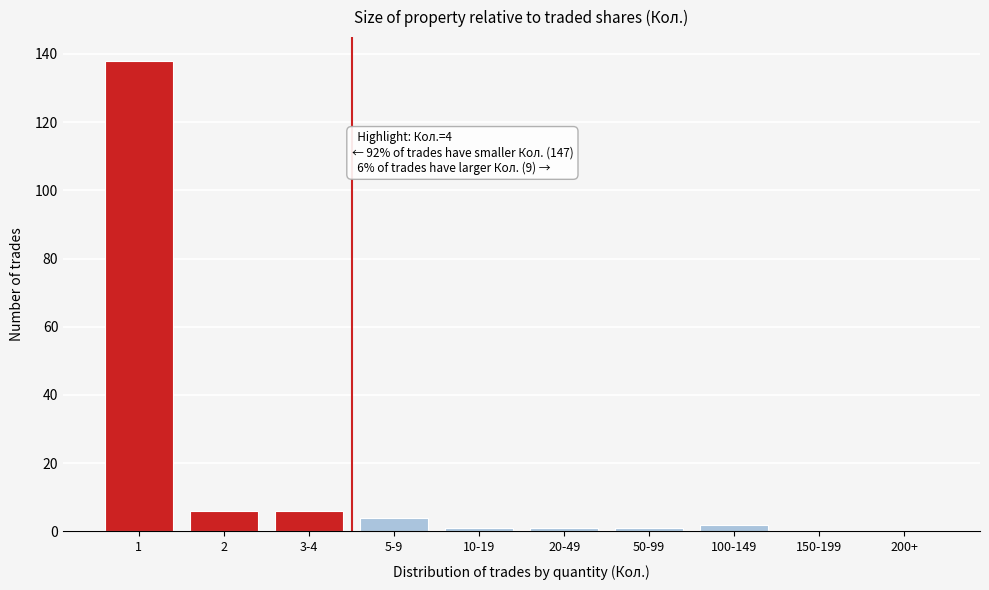

Reading right to left, list all the values displayed in this chart.

200+=0	150-199=0	100-149=2	50-99=1	20-49=1	10-19=1	5-9=4	3-4=6	2=6	1=138